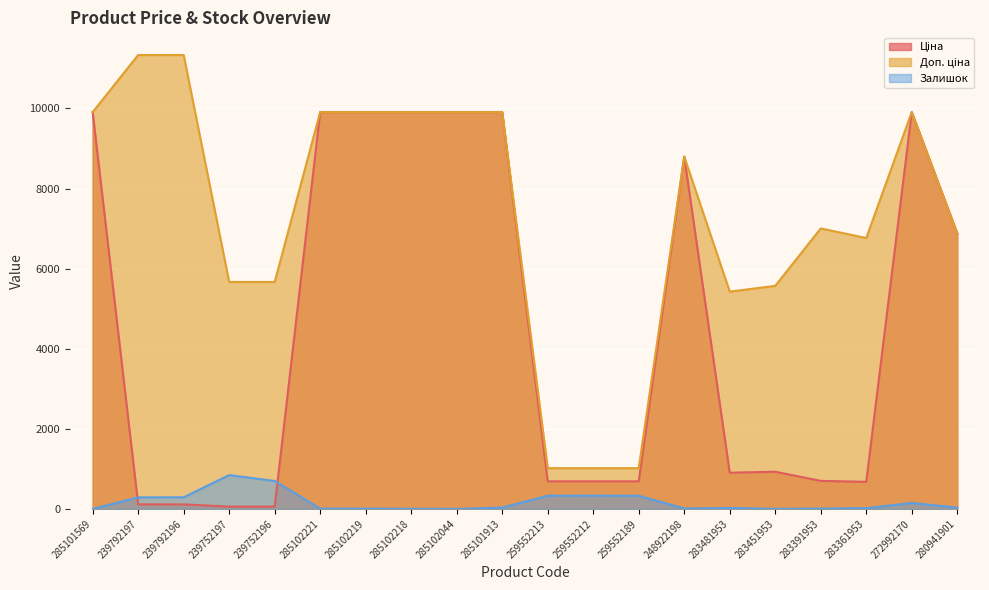

At which category is the sum across all series the highest?

272992170